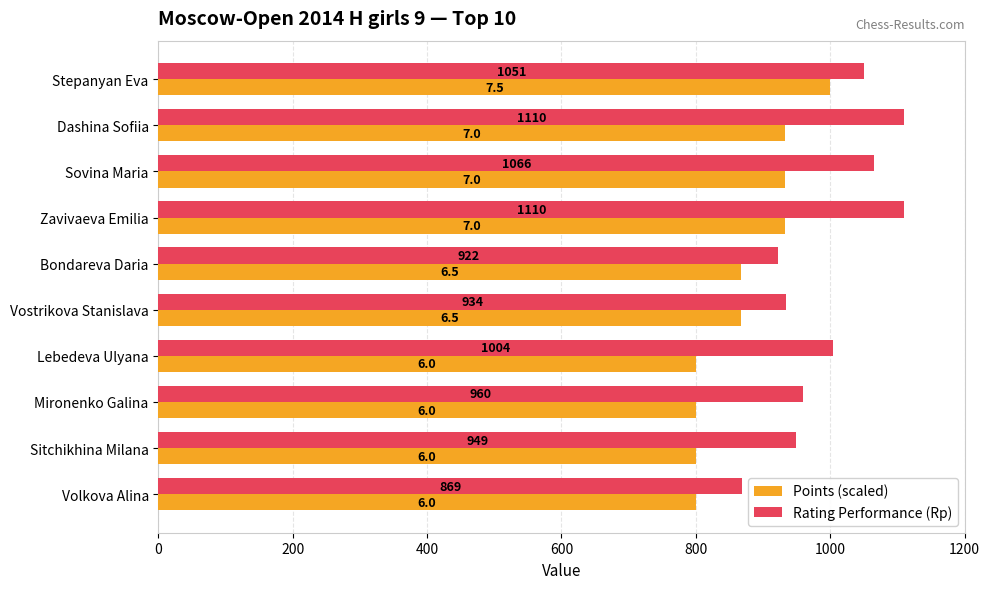

Which series has the largest range (max minus min)?

Rating Performance (Rp)